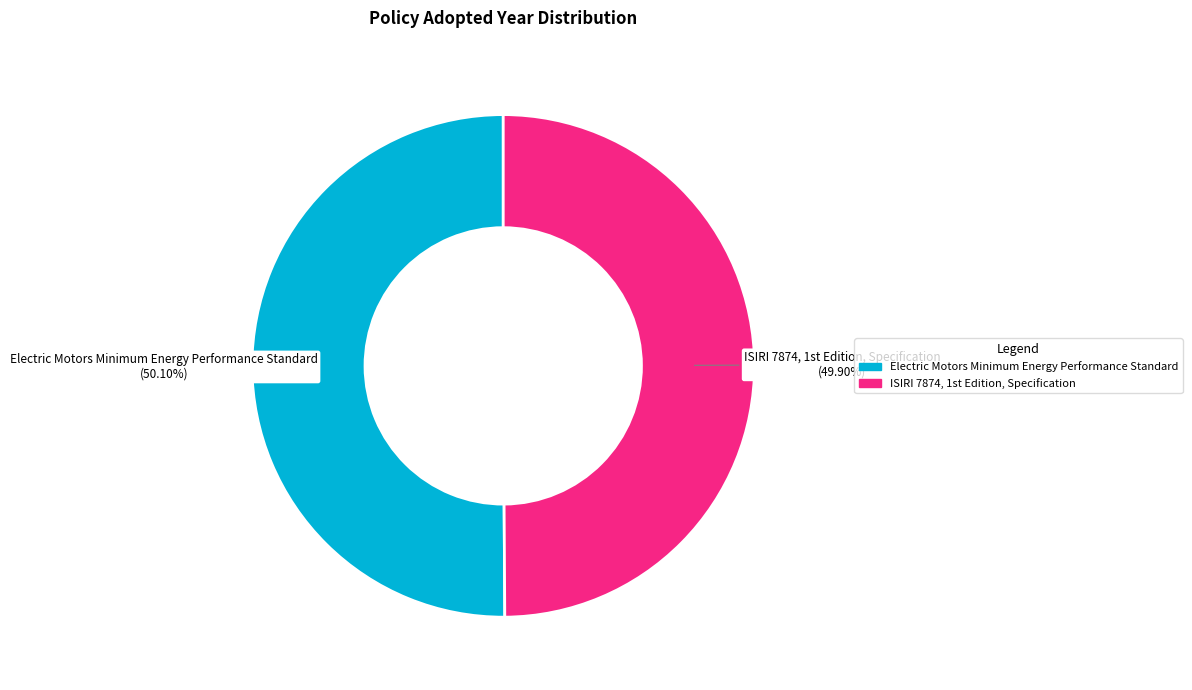

Which slice is the largest?

Electric Motors Minimum Energy Performance Standard